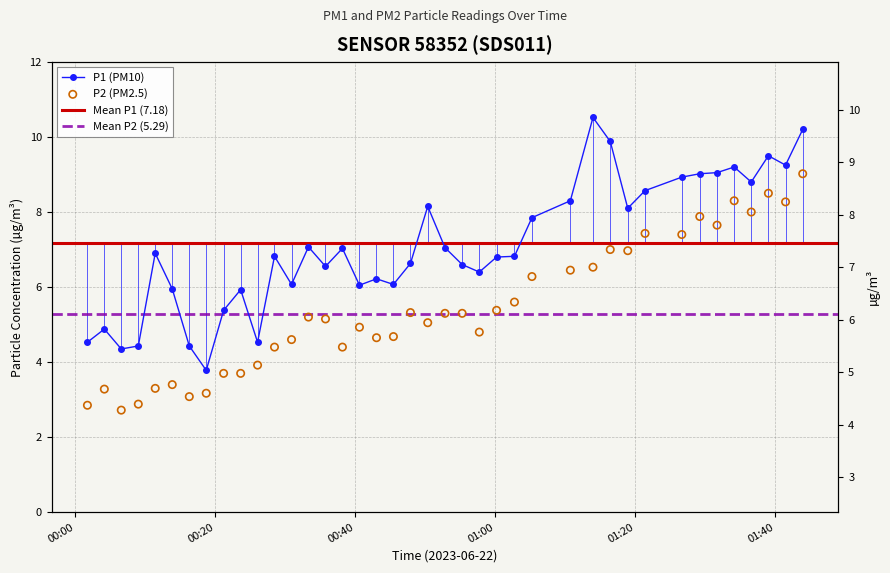

Is the value of P1 at 17 greater than the value of P2 at 35?

No